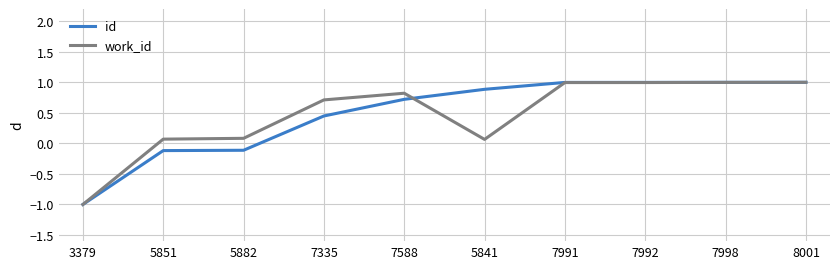

What position from the left is 8001?

10